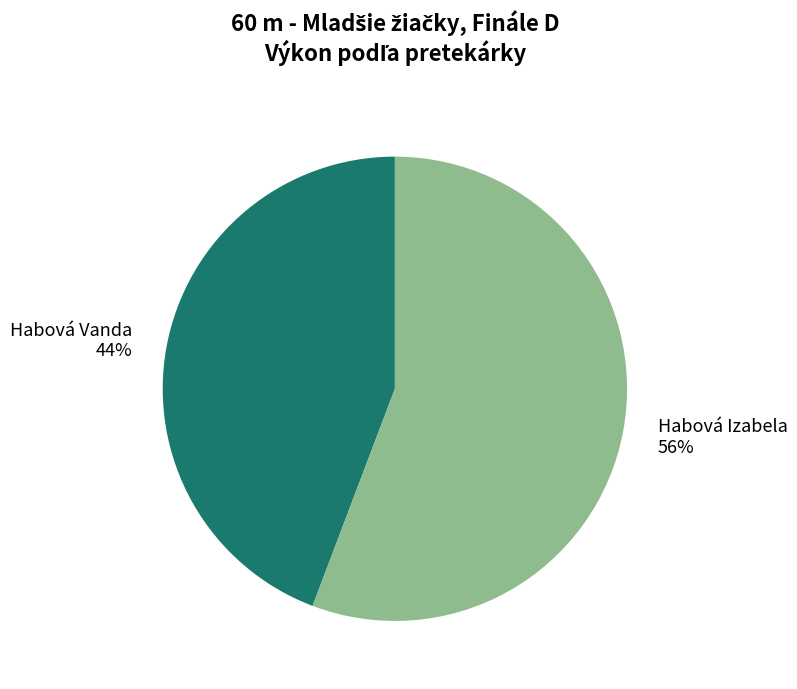

Do Habová Vanda and Habová Izabela together represent more than half of the pie?

Yes